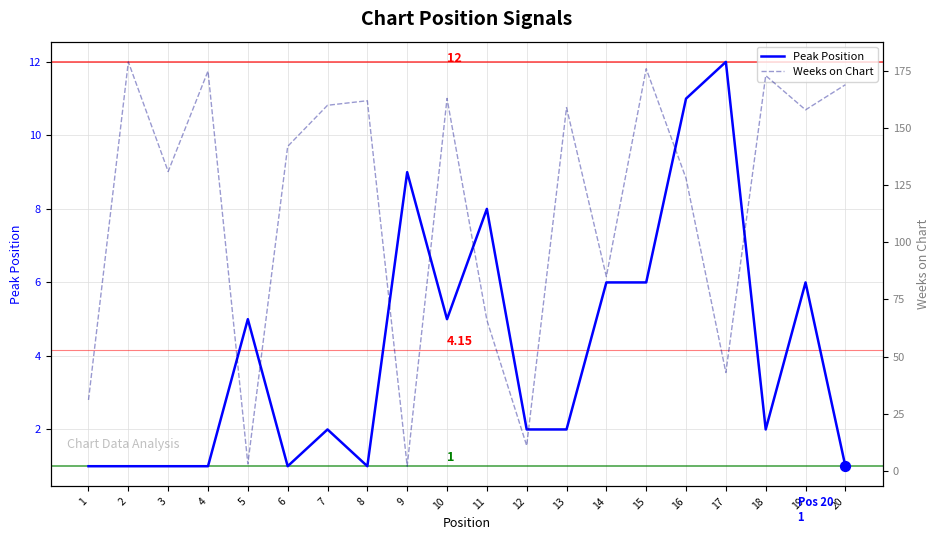

Which series has the widest spread of Y values?

Weeks on Chart